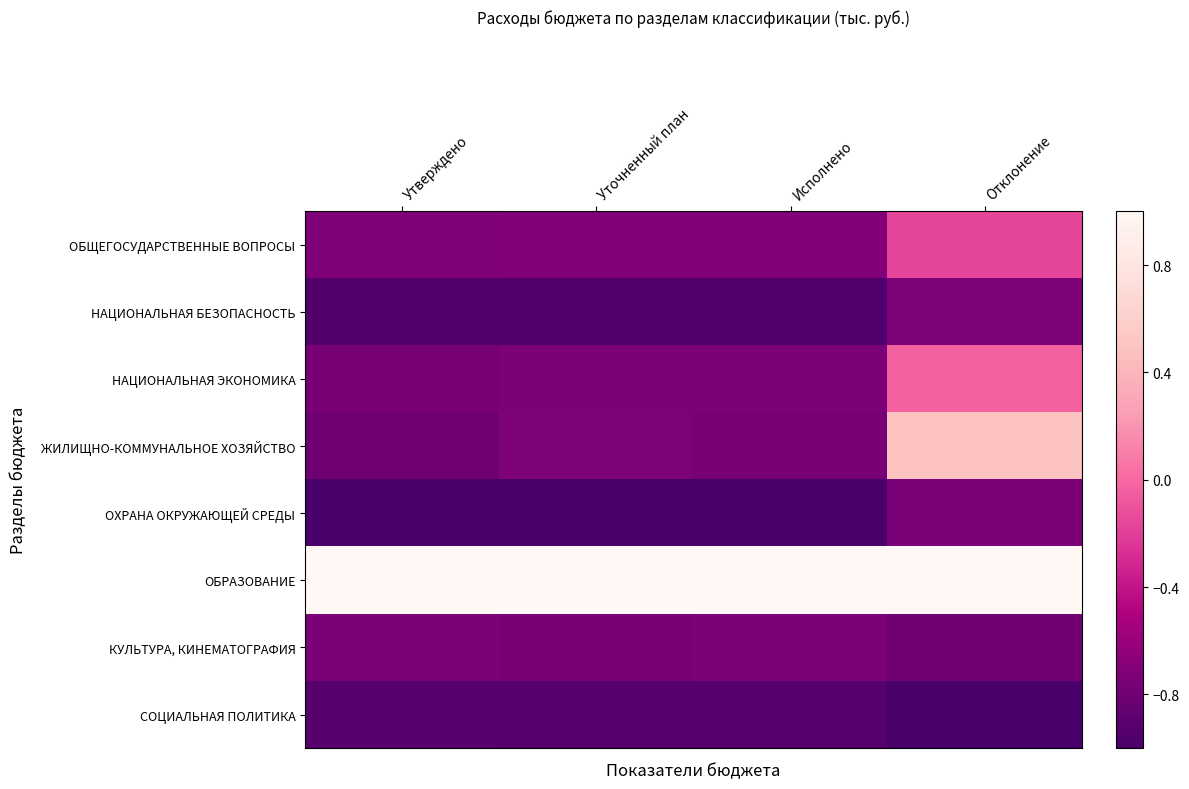

Reading right to left, list all the values displayed in this chart.

ОБЩЕГОСУДАРСТВЕННЫЕ ВОПРОСЫ: Отклонение=-0.2	Исполнено=-0.7	Уточненный план=-0.7	Утверждено=-0.7
НАЦИОНАЛЬНАЯ БЕЗОПАСНОСТЬ: Отклонение=-0.7	Исполнено=-1.0	Уточненный план=-1.0	Утверждено=-1.0
НАЦИОНАЛЬНАЯ ЭКОНОМИКА: Отклонение=-0.0	Исполнено=-0.7	Уточненный план=-0.7	Утверждено=-0.8
ЖИЛИЩНО-КОММУНАЛЬНОЕ ХОЗЯЙСТВО: Отклонение=0.5	Исполнено=-0.8	Уточненный план=-0.7	Утверждено=-0.8
ОХРАНА ОКРУЖАЮЩЕЙ СРЕДЫ: Отклонение=-0.7	Исполнено=-1.0	Уточненный план=-1.0	Утверждено=-1.0
ОБРАЗОВАНИЕ: Отклонение=1.0	Исполнено=1.0	Уточненный план=1.0	Утверждено=1.0
КУЛЬТУРА, КИНЕМАТОГРАФИЯ: Отклонение=-0.8	Исполнено=-0.7	Уточненный план=-0.8	Утверждено=-0.7
СОЦИАЛЬНАЯ ПОЛИТИКА: Отклонение=-1.0	Исполнено=-0.9	Уточненный план=-0.9	Утверждено=-0.9